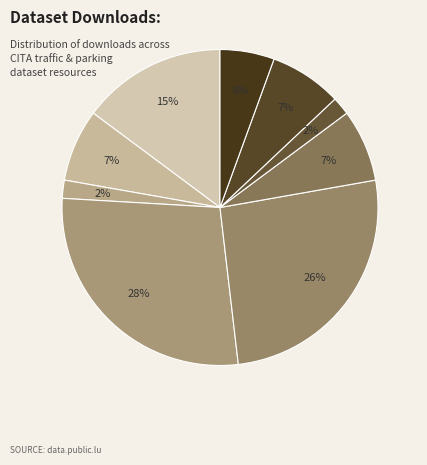

What is the smallest slice in the pie chart?

Données trafic A1